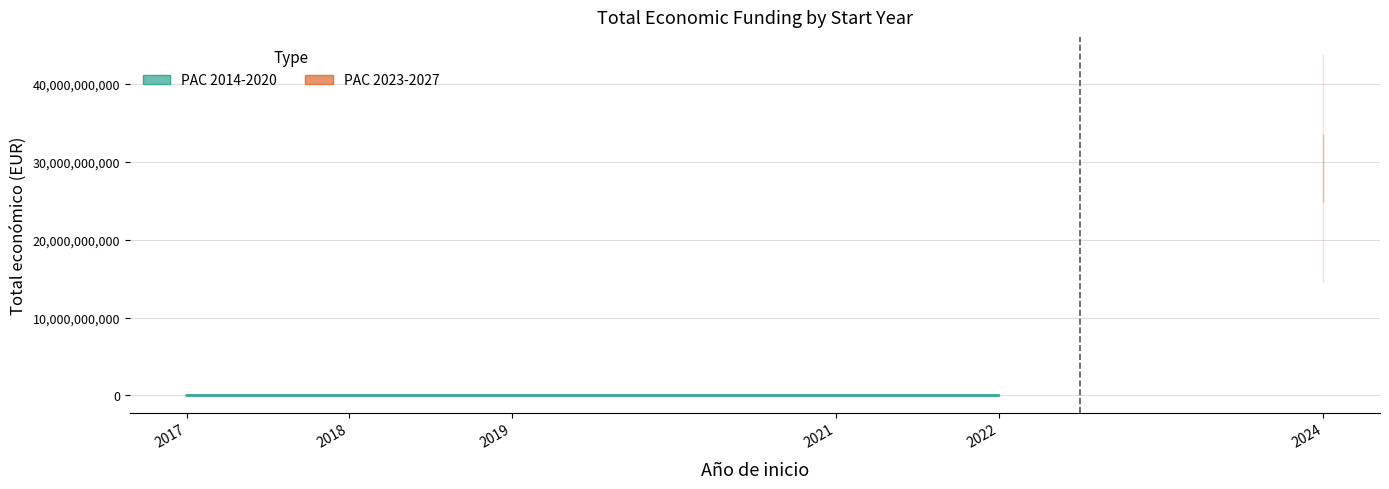

The chart shows a value of 1872224.3 at 2018. True or false?

True